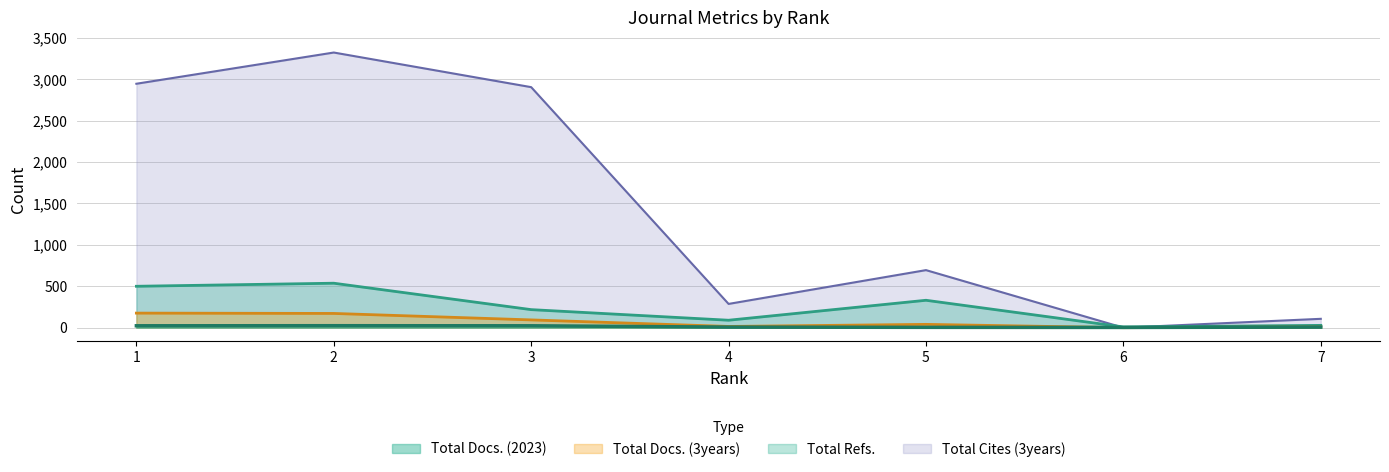

At which category does the chart reach its peak across all series?

2